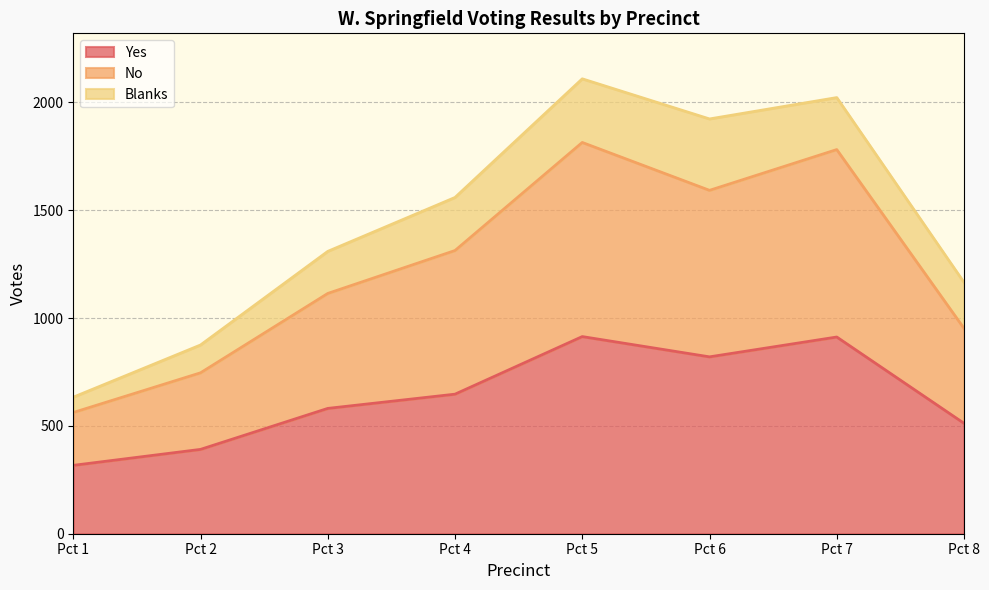

What is the total value across all series at Pct 3?

1309